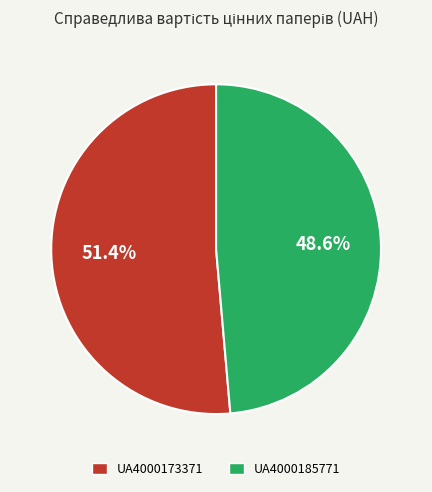

Count the number of slices in the pie.

2